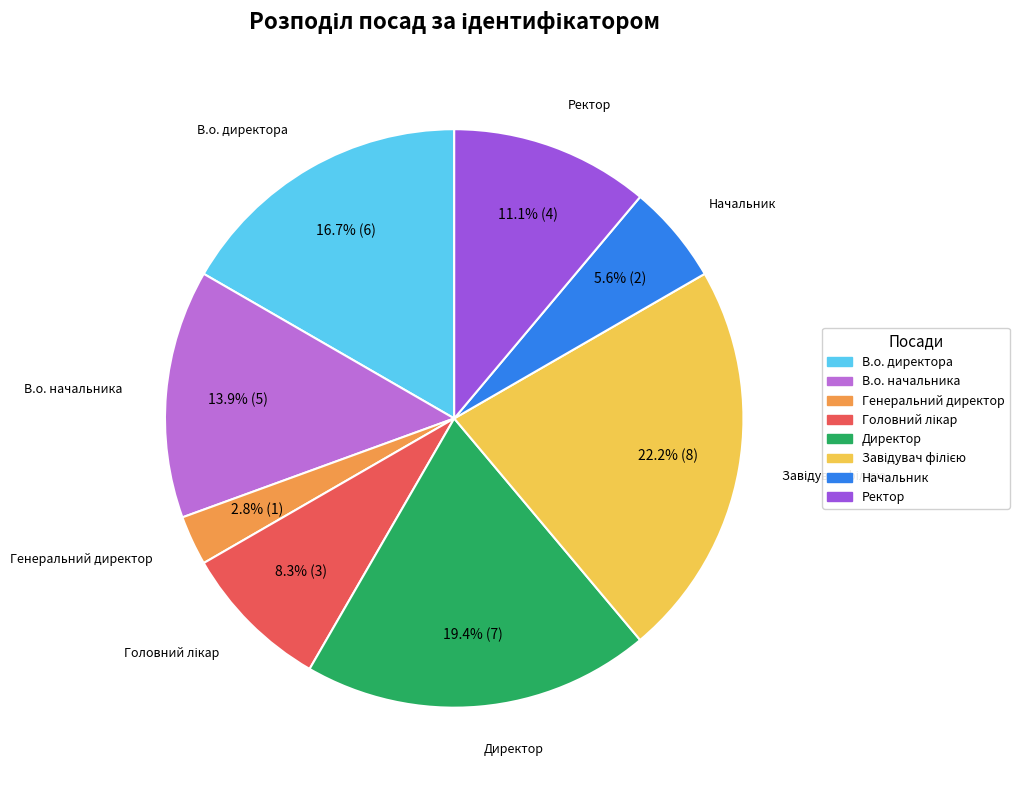

Which category has the smallest portion of the pie?

Генеральний директор